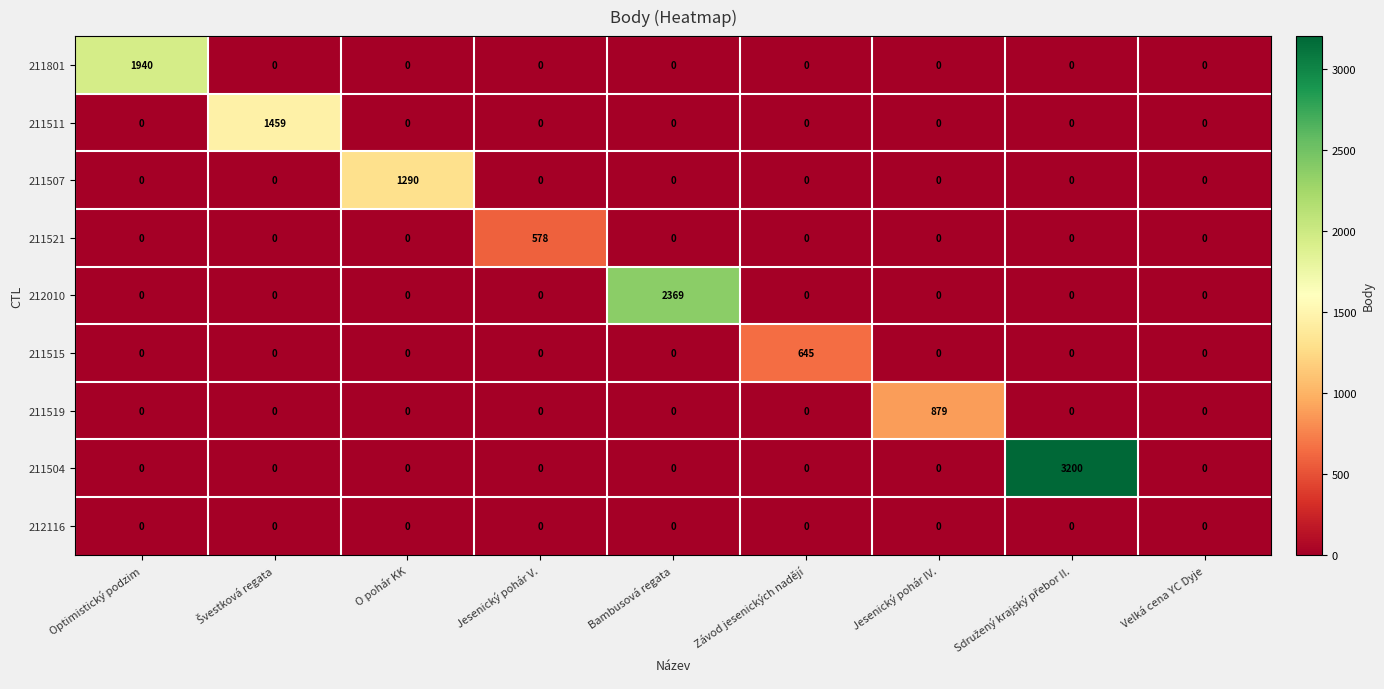

Rank the series by their maximum value, from highest to lowest.

211504, 212010, 211801, 211511, 211507, 211519, 211515, 211521, 212116